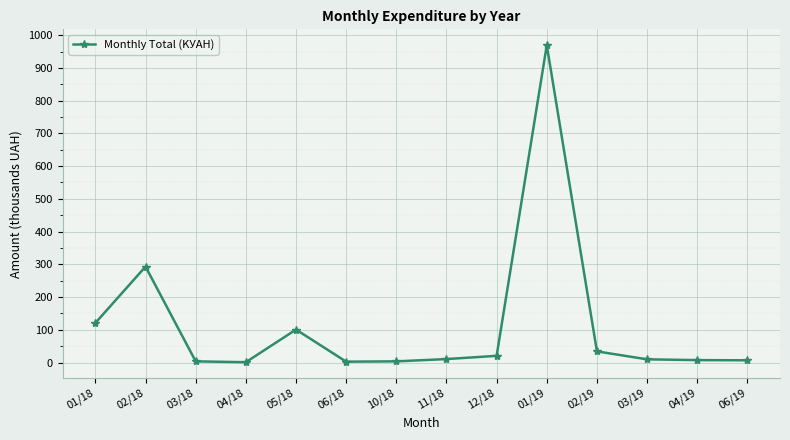

At which label does the data first exceed 10?

01/18